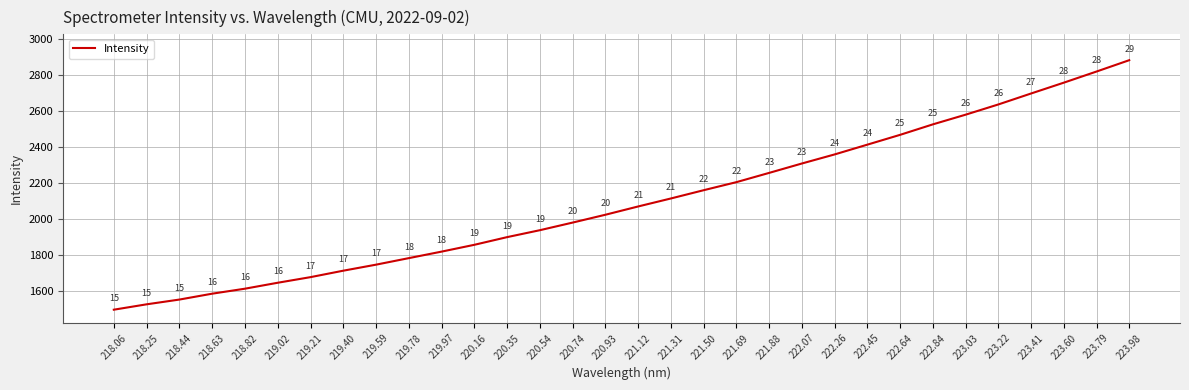

The chart shows a value of 2526.5 at 222.84. True or false?

True